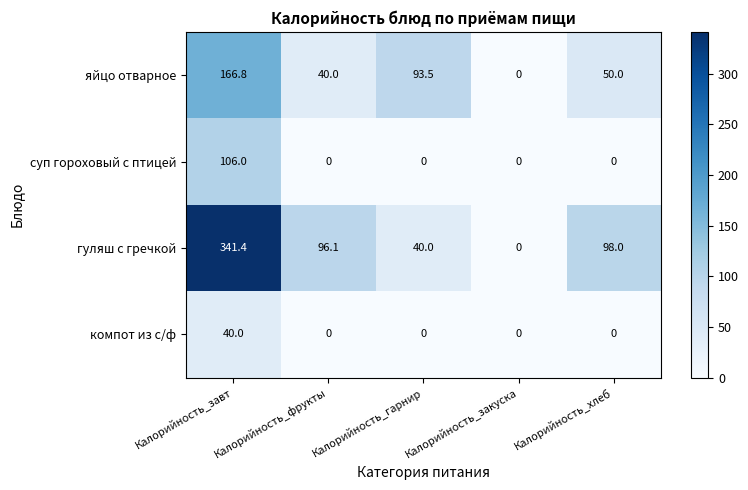

Which category has the highest value across all series?

Калорийность_завт